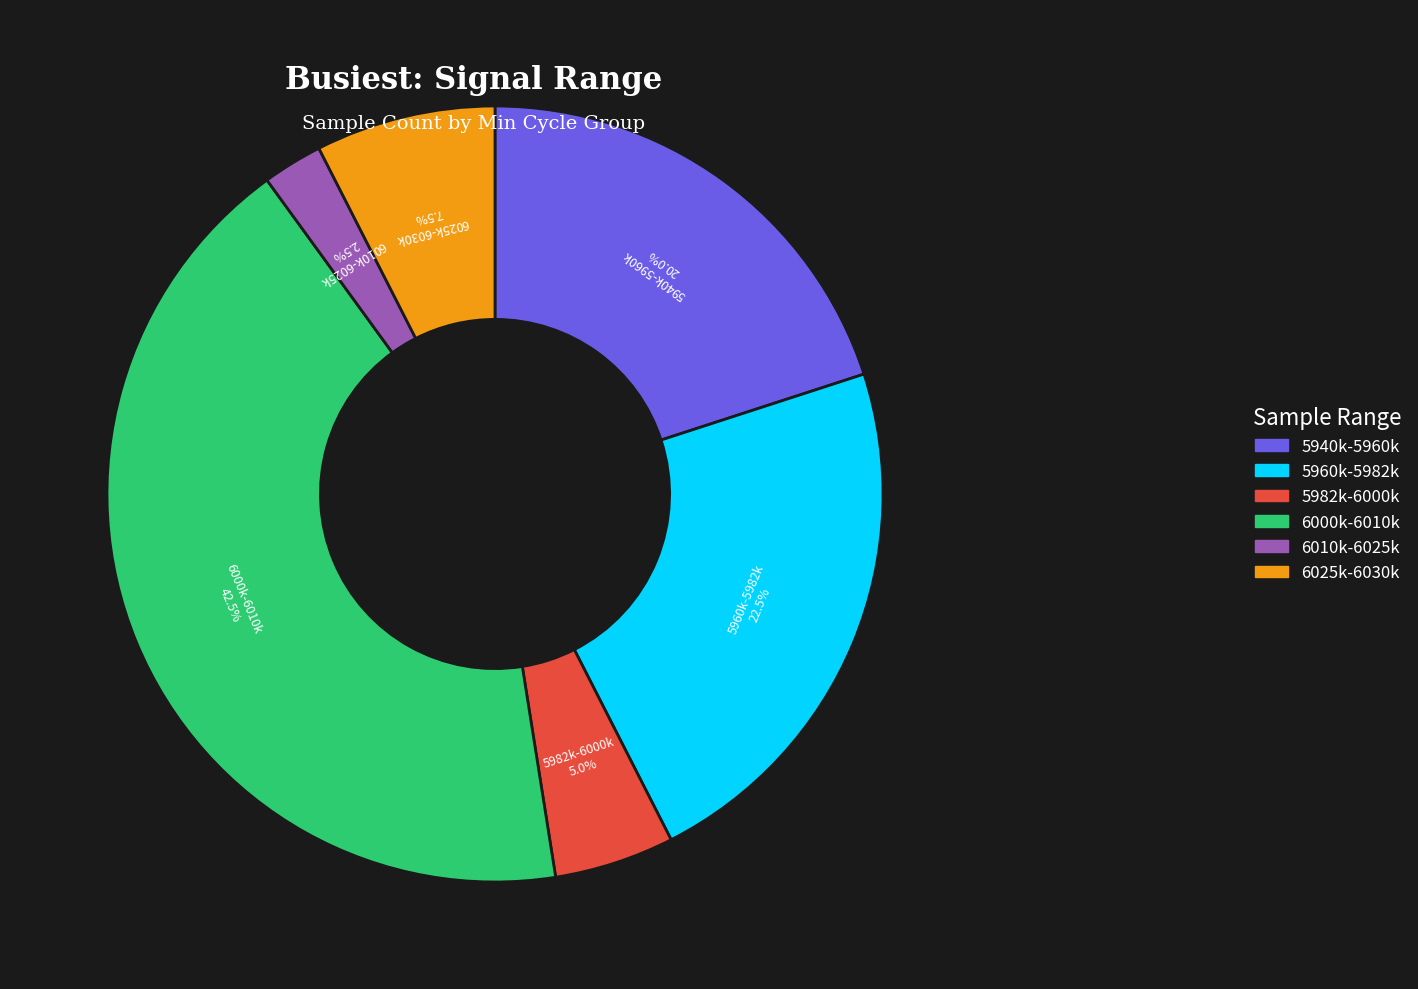

How many segments does this pie chart have?

6